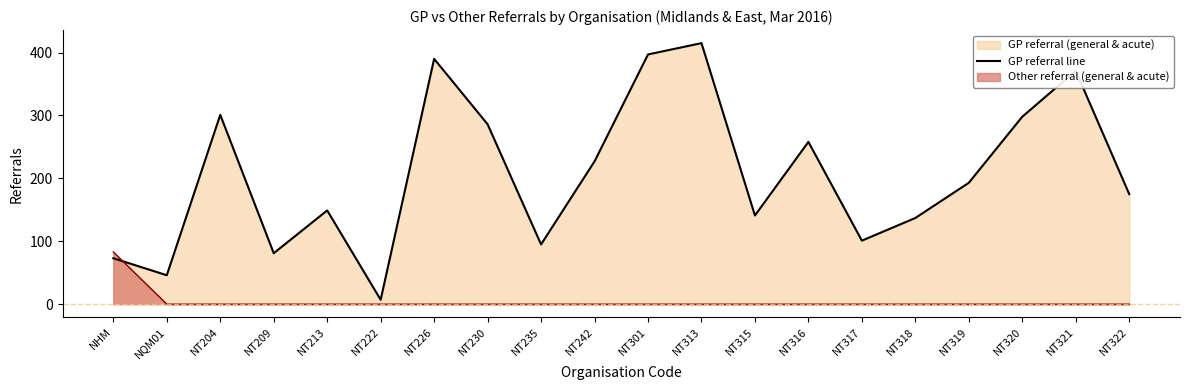

How many interior local peaks (higher than both neighbors) does the data have?

6